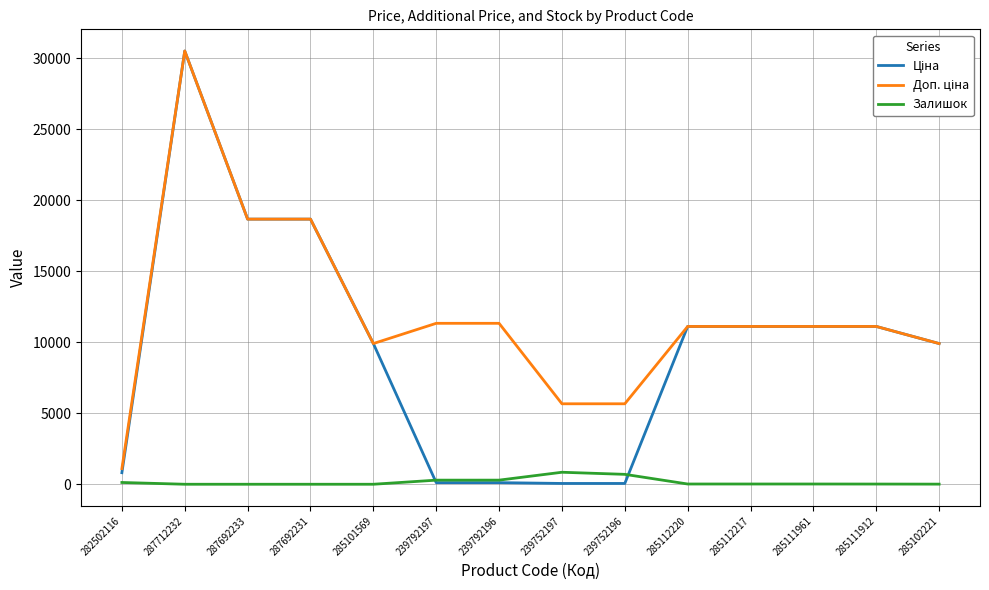

Does the chart have visible grid lines?

Yes